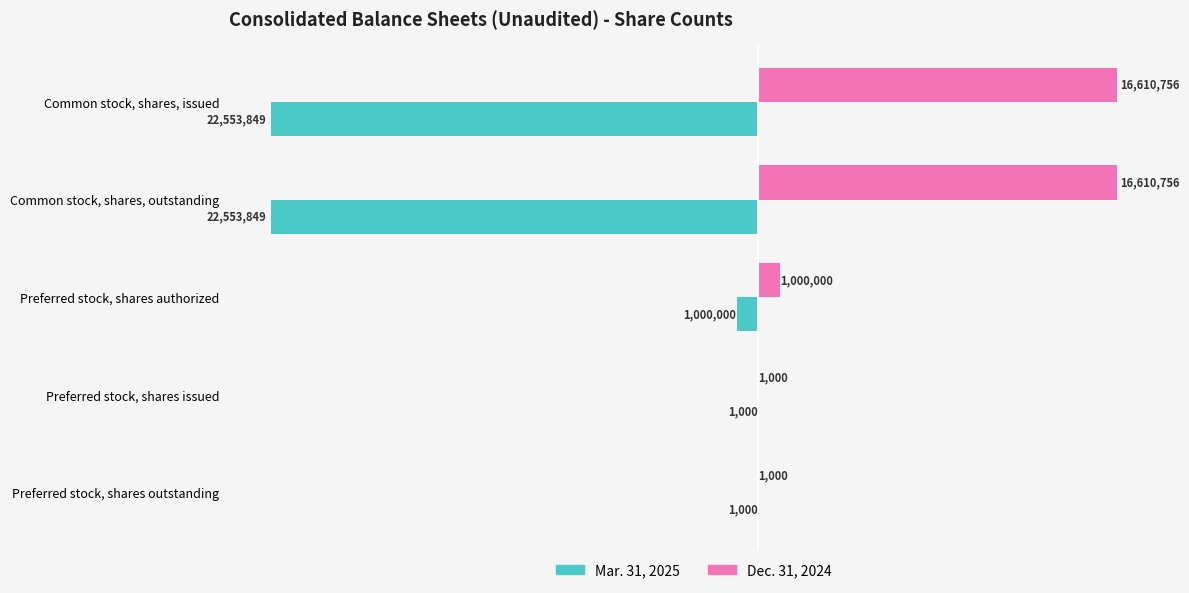

How many categories are shown in the chart?

5